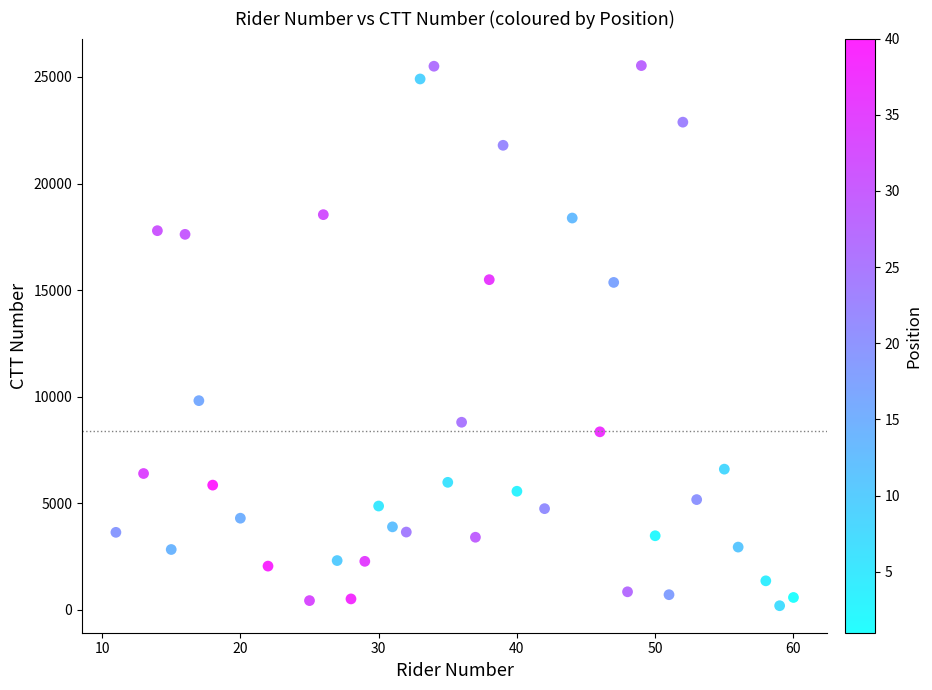

What is the range of X values (max minus min)?

49